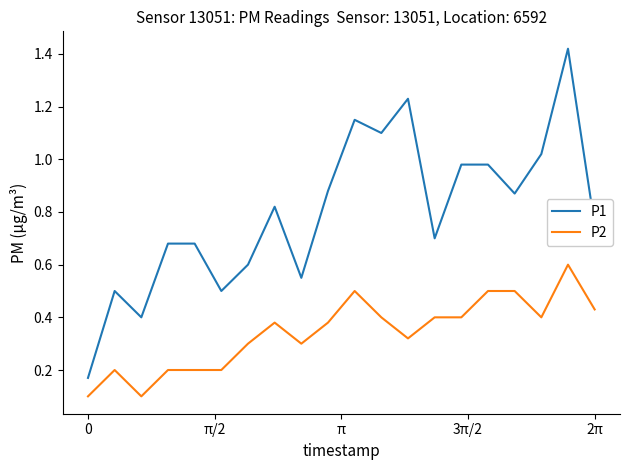

True or false: P2 and P1 intersect in this chart.

False